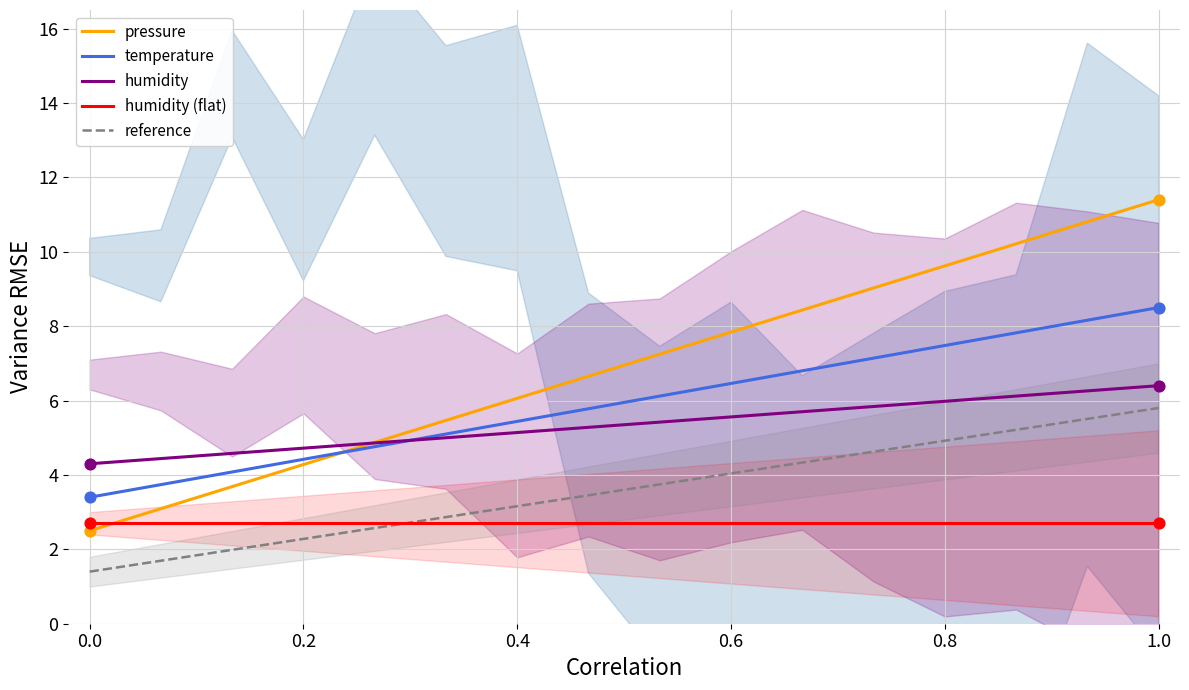

Is the value of humidity (flat) at 1.0 greater than the value of pressure at 0.6?

No